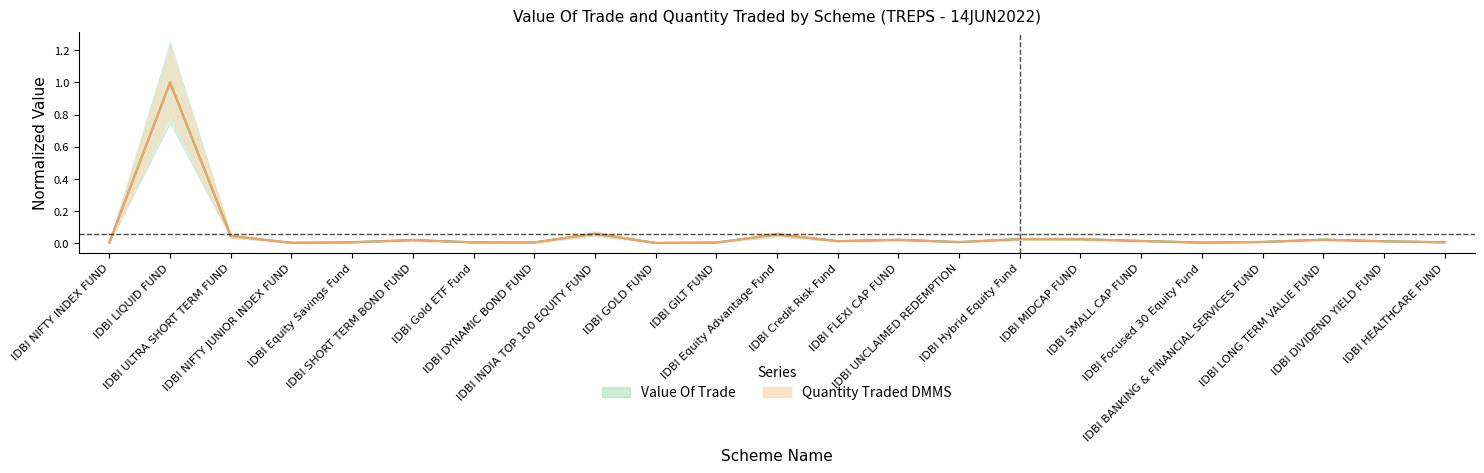

What is the difference between the second highest and minimum values in the Quantity Traded DMMS series?

0.1